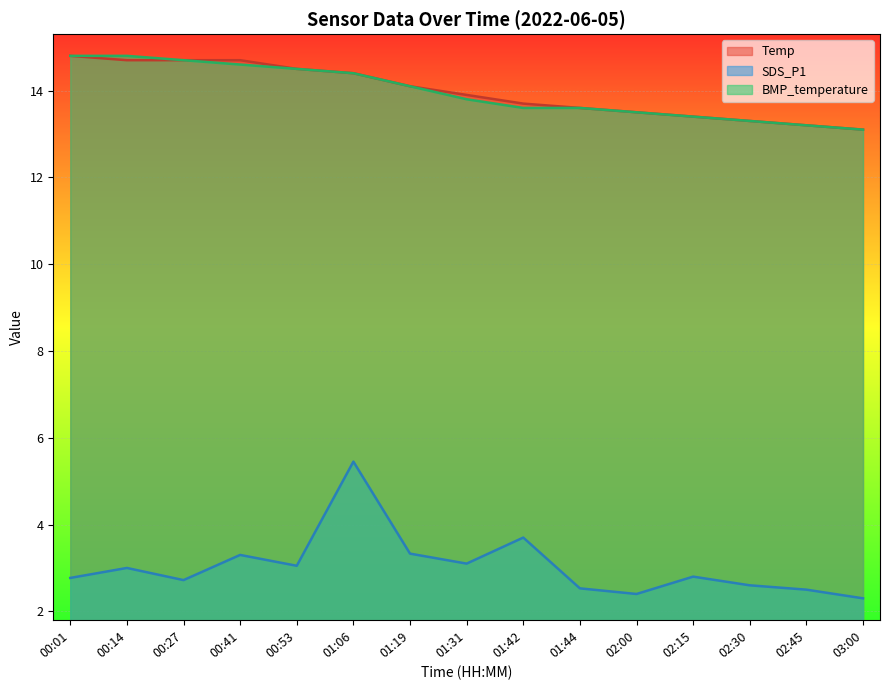

List the series in order of their peak value, lowest first.

SDS_P1, Temp, BMP_temperature